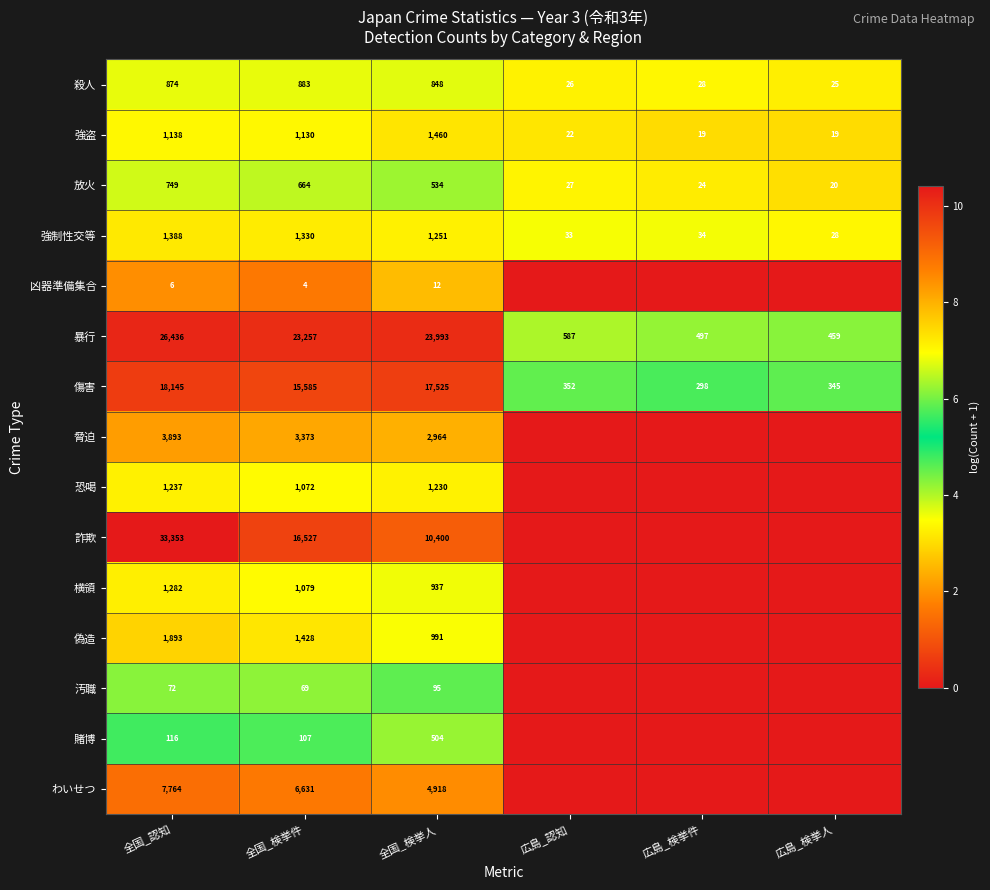

What is the lowest value of the 放火 series?

20